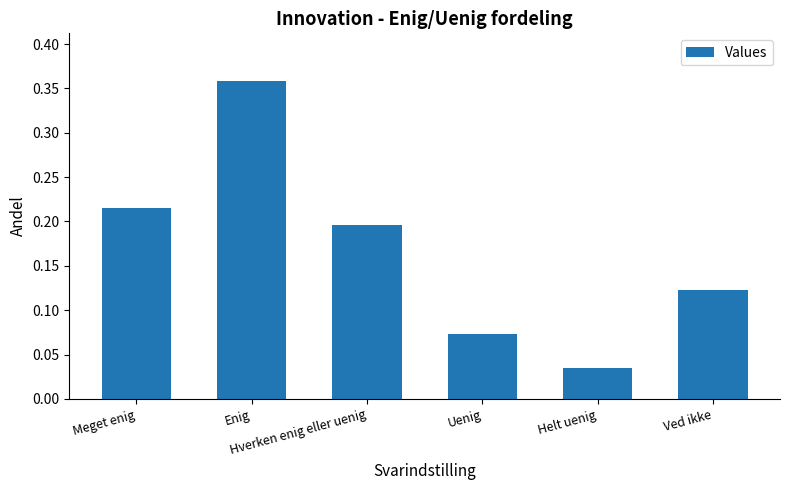

Rank the categories by value from lowest to highest.

Helt uenig, Uenig, Ved ikke, Hverken enig eller uenig, Meget enig, Enig